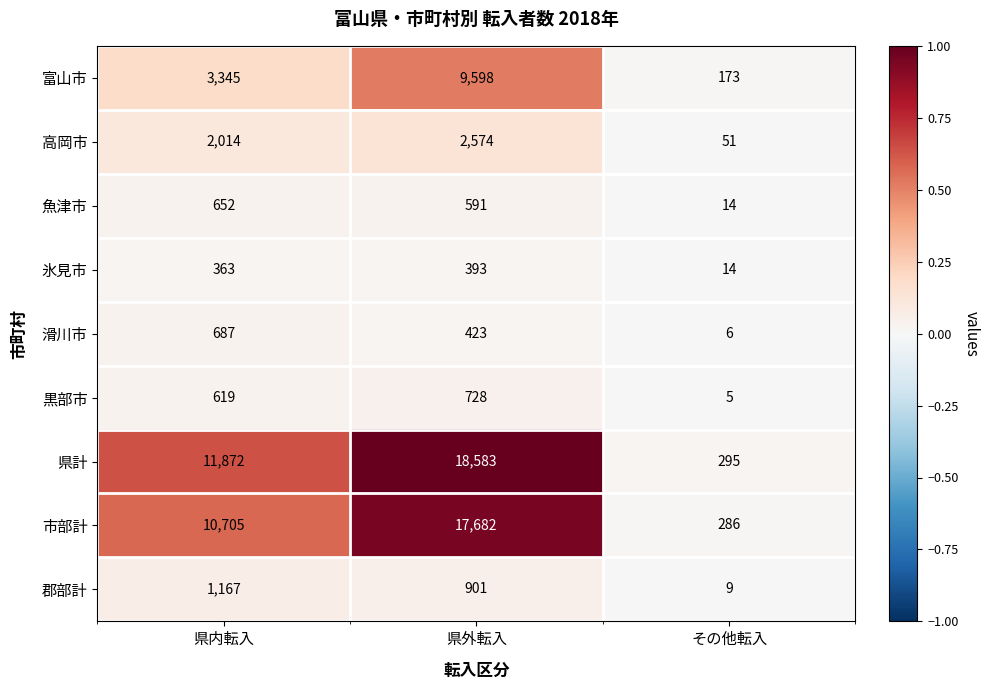

Reading left to right, list all the values displayed in this chart.

富山市: 県内転入=3345	県外転入=9598	その他転入=173
高岡市: 県内転入=2014	県外転入=2574	その他転入=51
魚津市: 県内転入=652	県外転入=591	その他転入=14
氷見市: 県内転入=363	県外転入=393	その他転入=14
滑川市: 県内転入=687	県外転入=423	その他転入=6
黒部市: 県内転入=619	県外転入=728	その他転入=5
県計: 県内転入=11872	県外転入=18583	その他転入=295
市部計: 県内転入=10705	県外転入=17682	その他転入=286
郡部計: 県内転入=1167	県外転入=901	その他転入=9